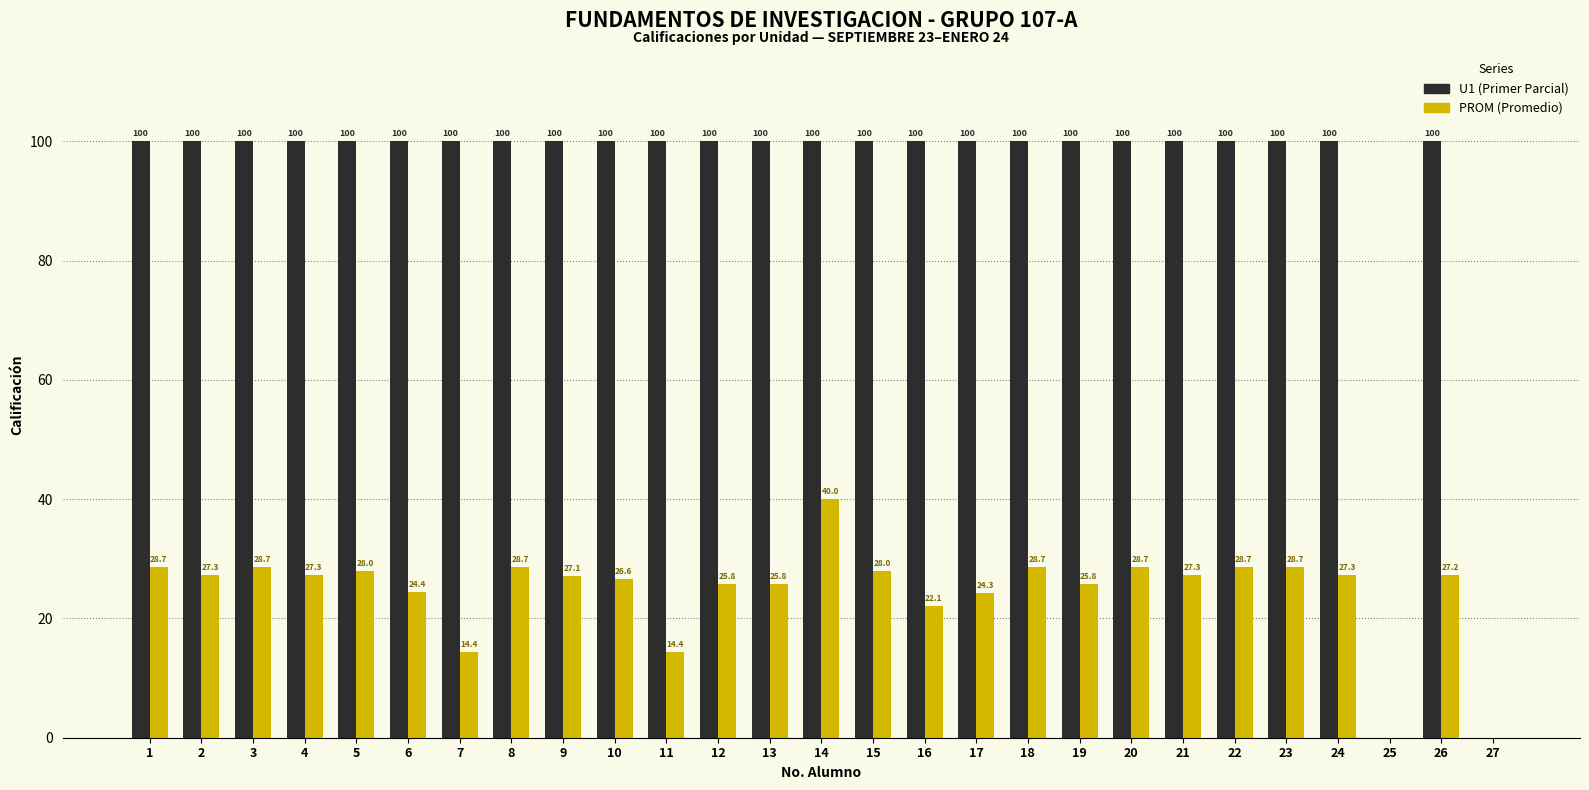

Between 1 and 14, which series saw the biggest shift?

PROM (Promedio)